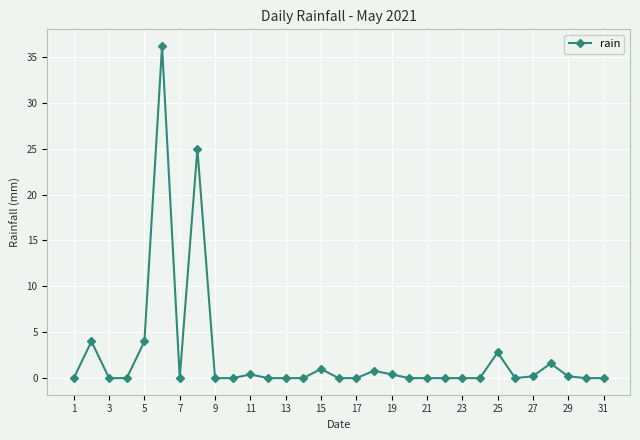

True or false: the data has more than 1 interior local peaks.

True